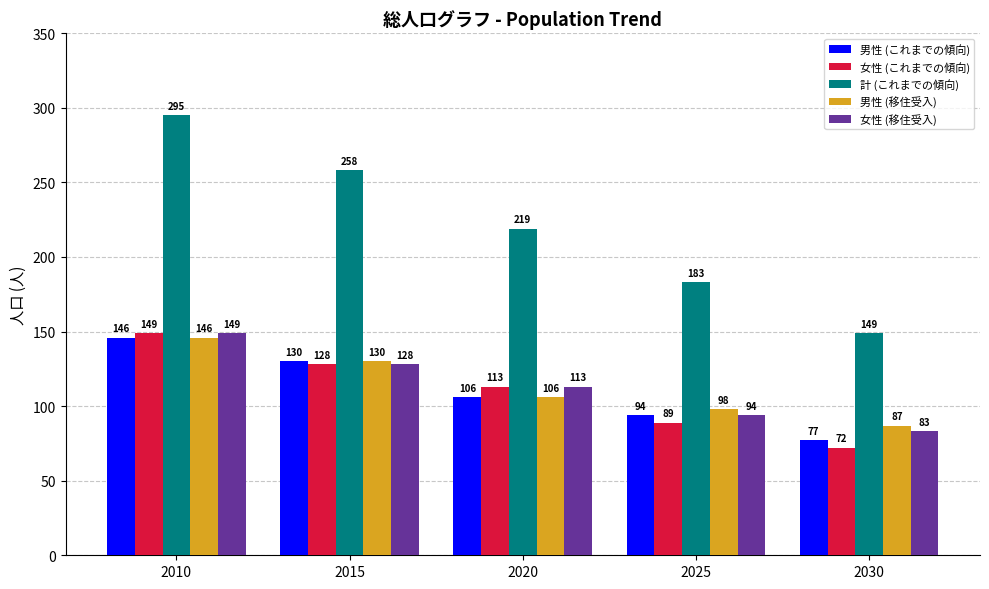

At which label does 男性 (移住受入) first exceed 106?

2010